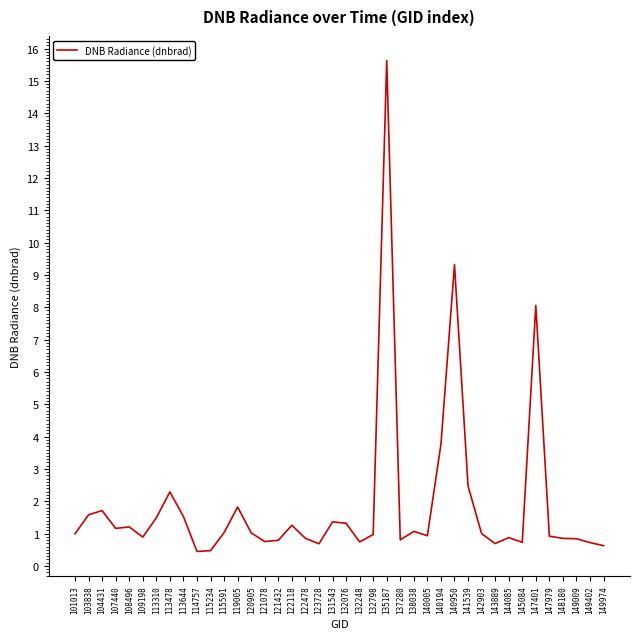

The chart shows a value of 0.7 at 123728. True or false?

True